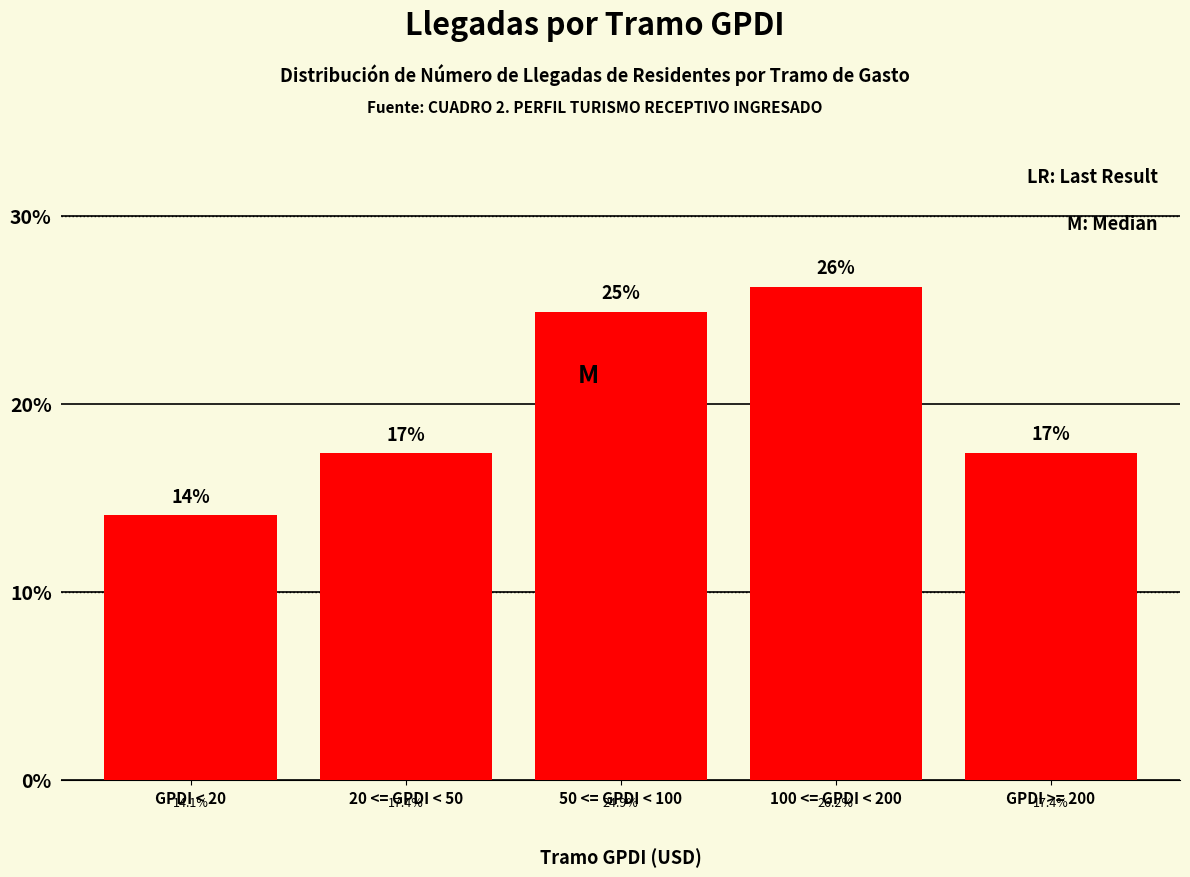

Are the bars horizontal?

No